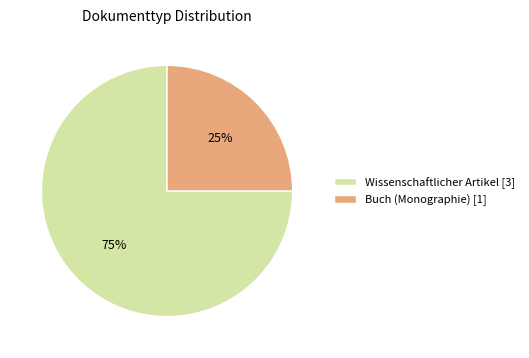

How many segments does this pie chart have?

2